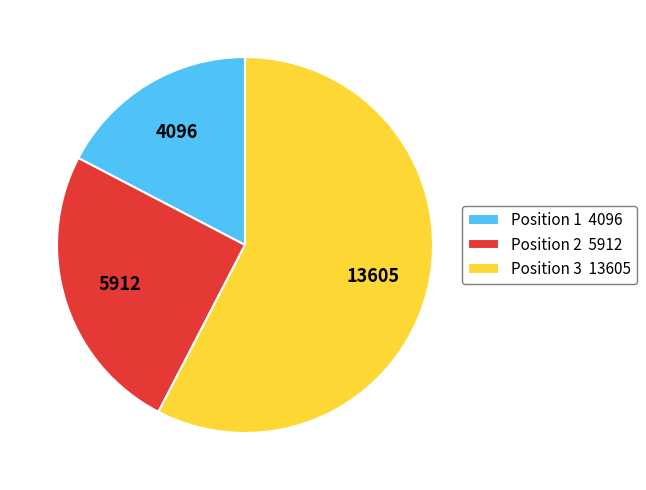

How many slices are in this pie chart?

3